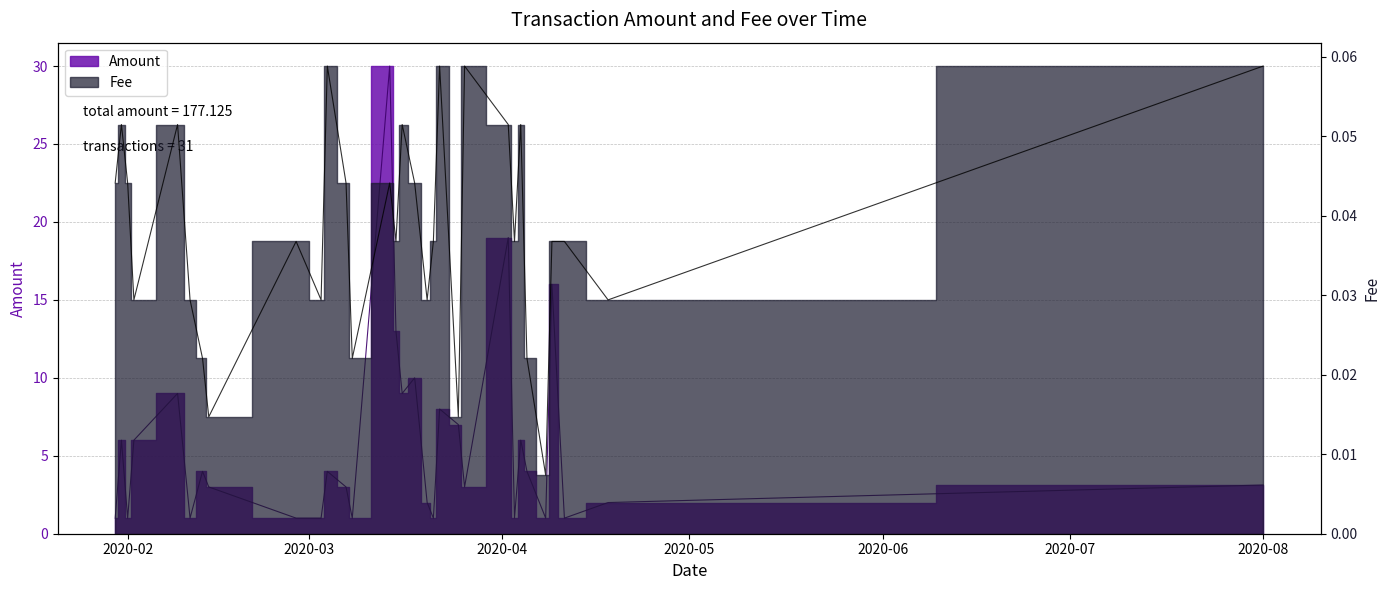

True or false: Amount and Fee cross at least once.

False